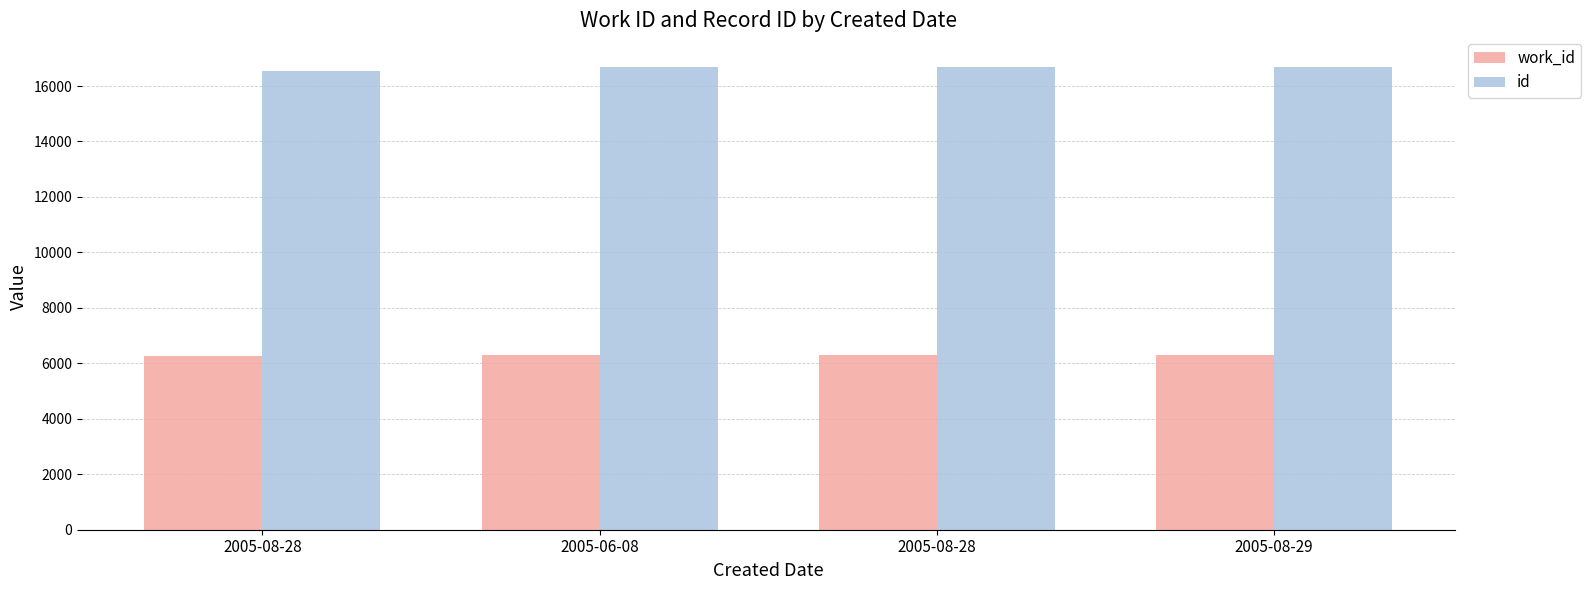

How many bars are there in total?

8